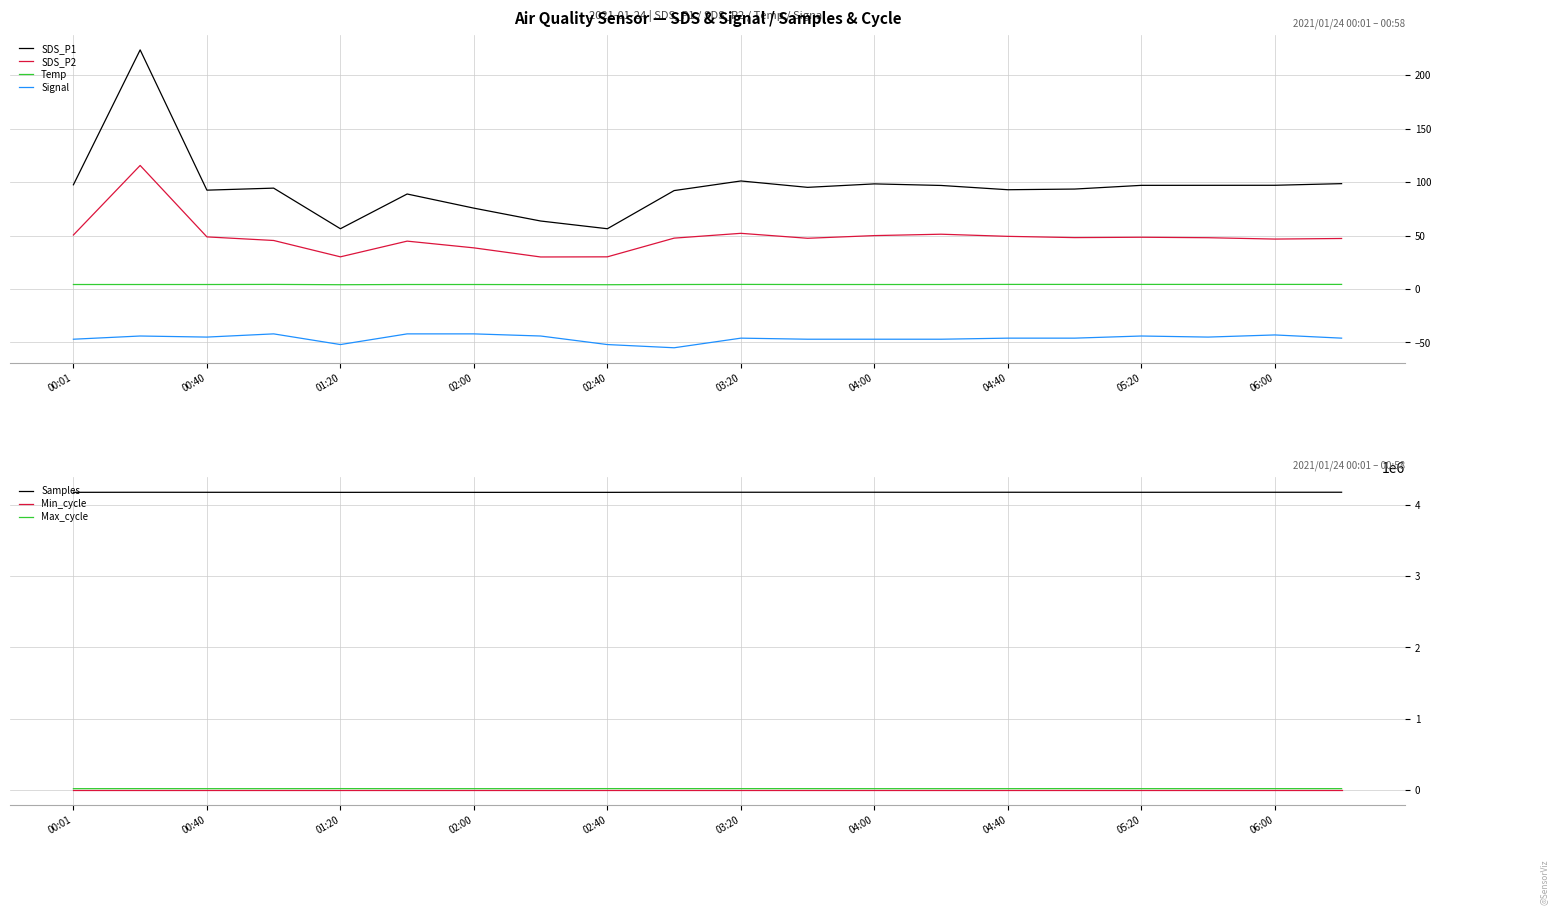

Which series has the largest range (max minus min)?

SDS_P1